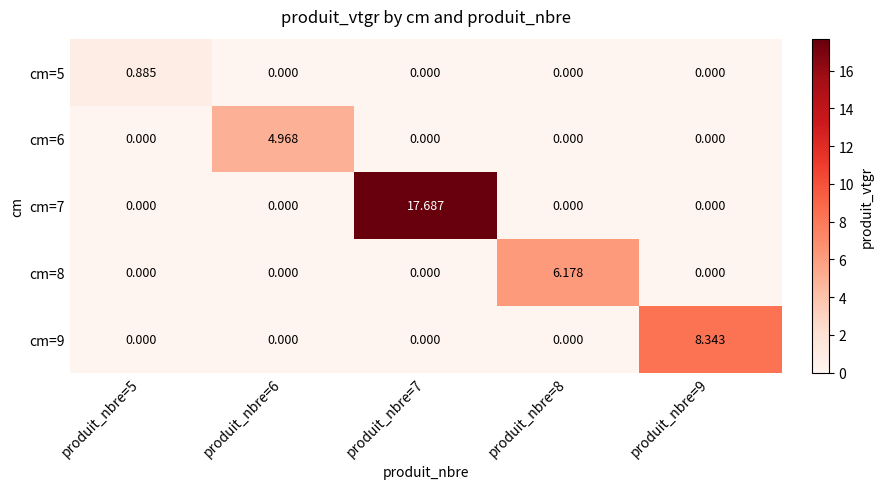

Is the value of cm=6 at produit_nbre=6 greater than the value of cm=8 at produit_nbre=7?

Yes